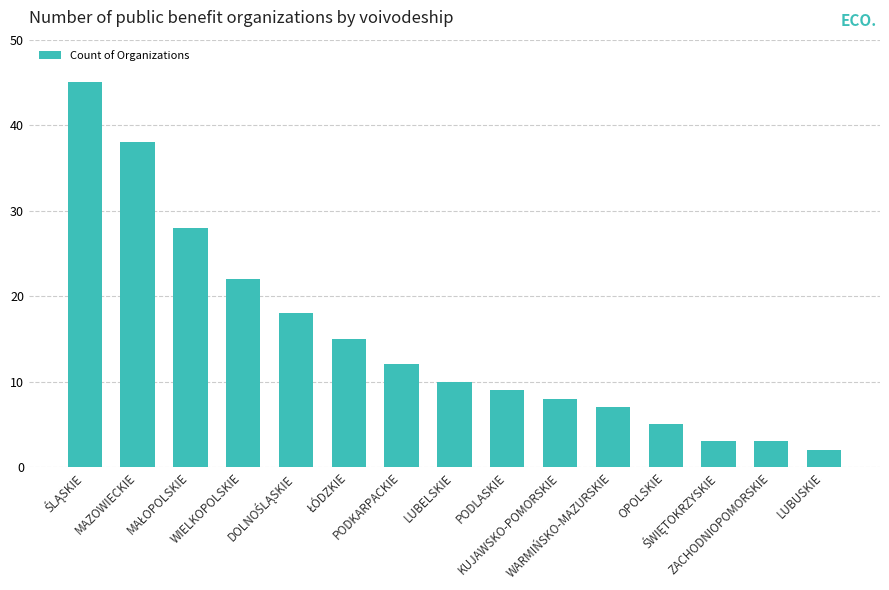

Reading right to left, what are all the values shown in this chart?

2	3	3	5	7	8	9	10	12	15	18	22	28	38	45